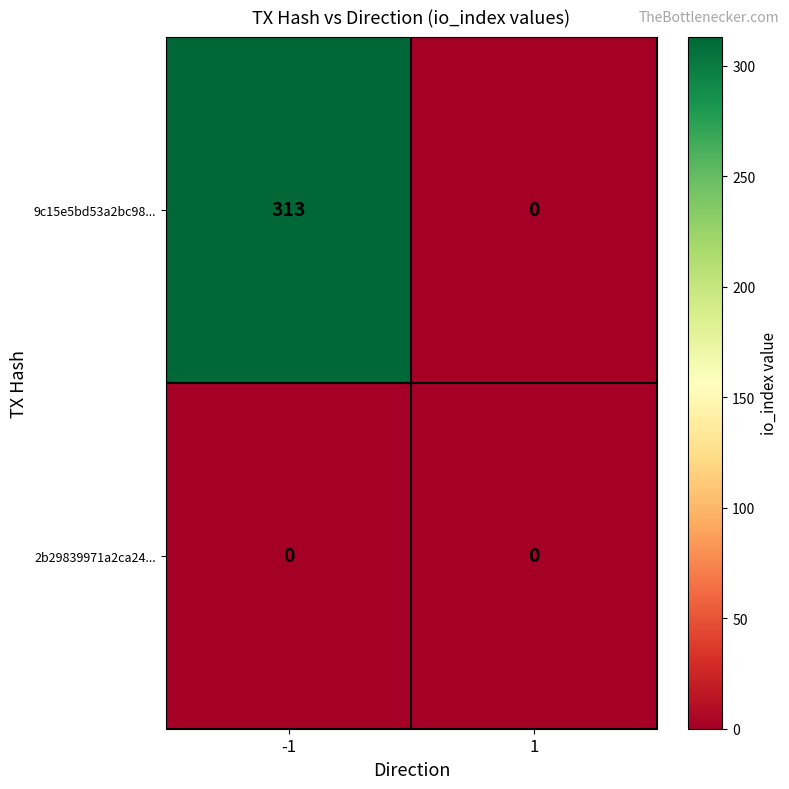

Which series changed the most between -1 and 1?

9c15e5bd53a2bc98...